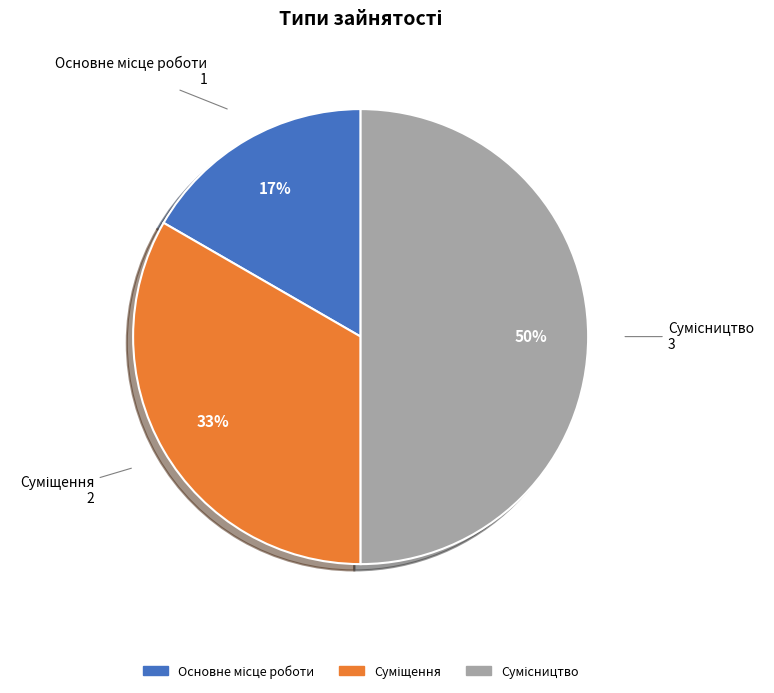

How many slices are in this pie chart?

3